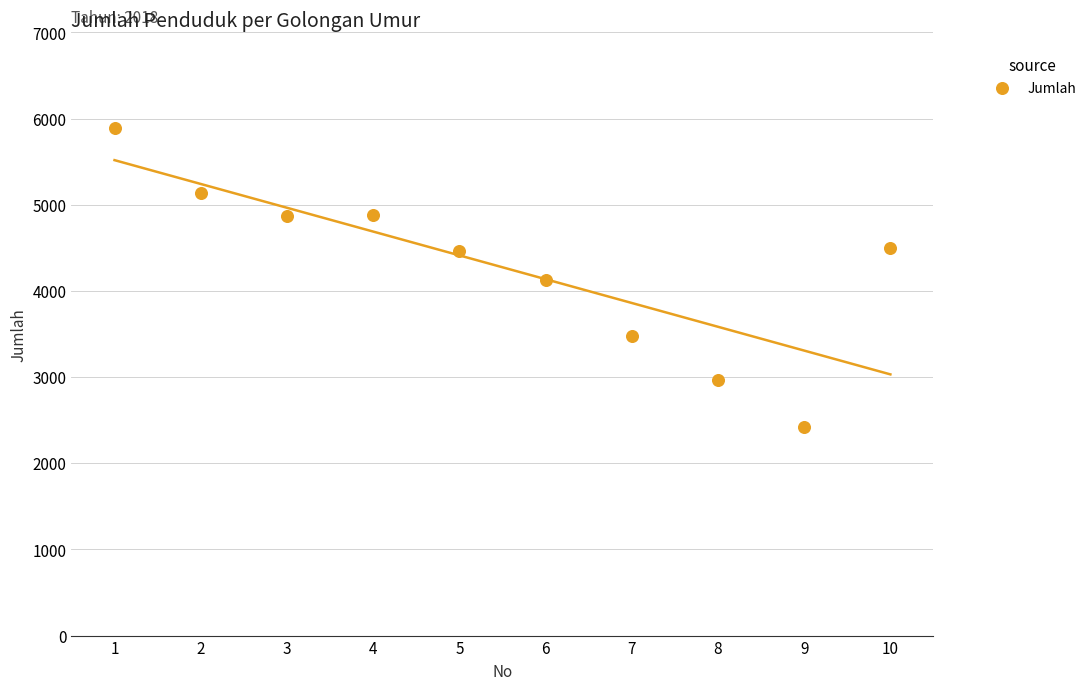

What is the range of Y values (max minus min)?

3467